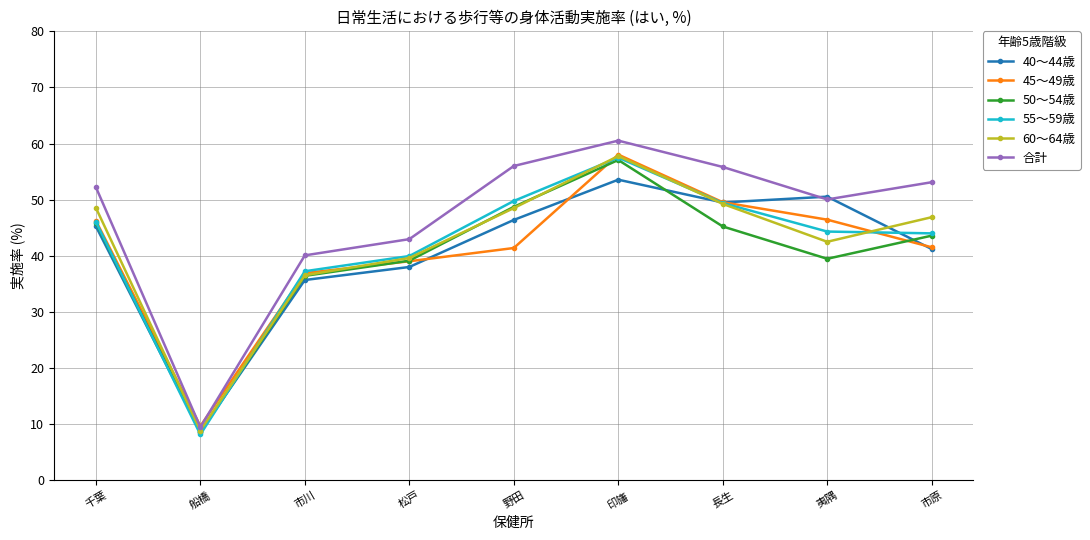

The 40～44歳 series shows 50.5 at 夷隅. True or false?

True